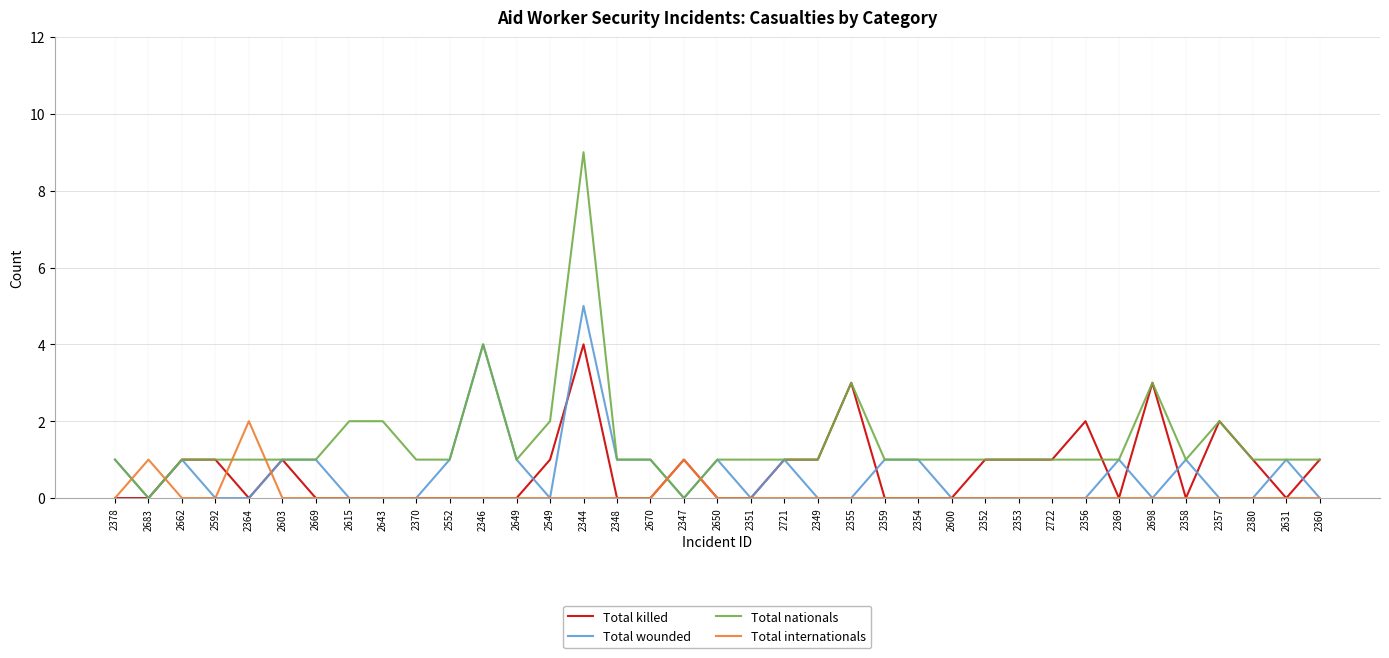

The Total nationals series shows 2 at 2722. True or false?

False